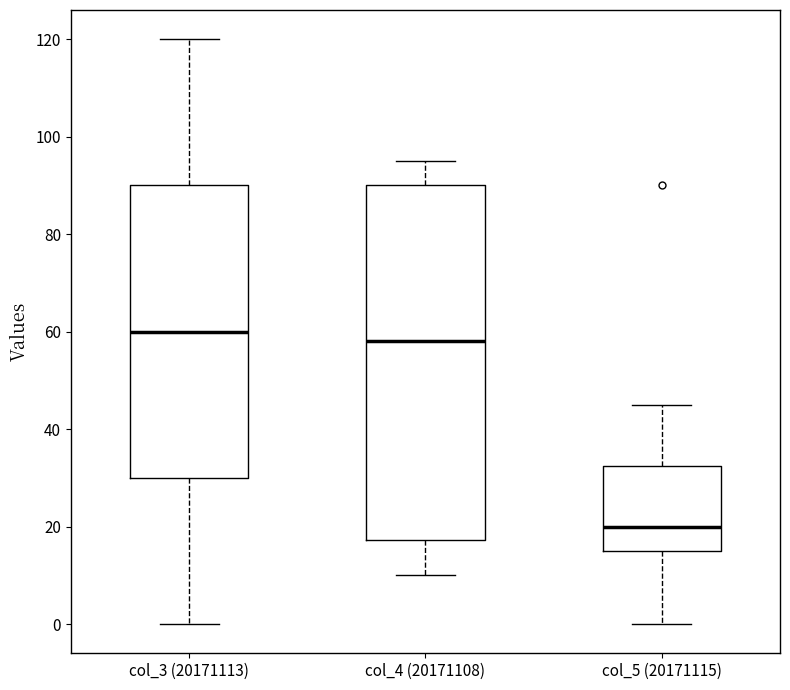

Comparing the boxes themselves (not the whiskers), which one is the tallest?

col_4 (20171108)